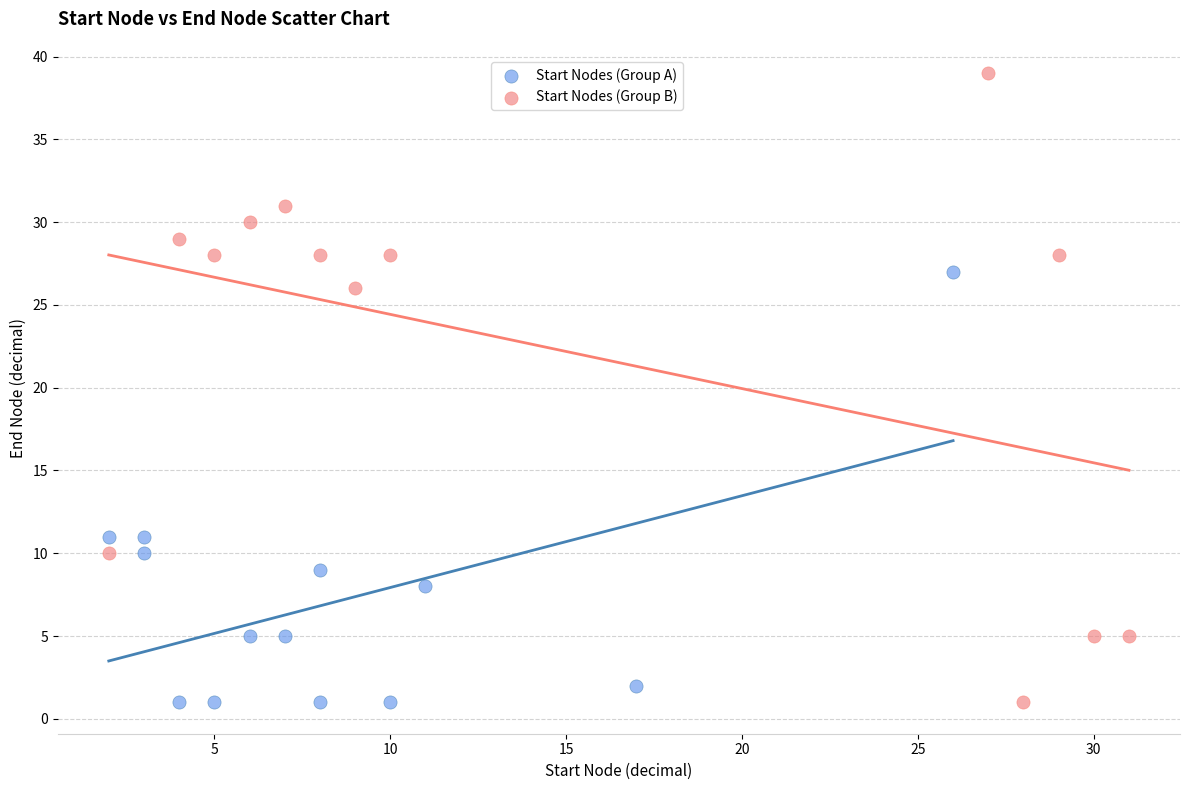

What are all the series names shown in the legend?

Start Nodes (Group A), Start Nodes (Group B)